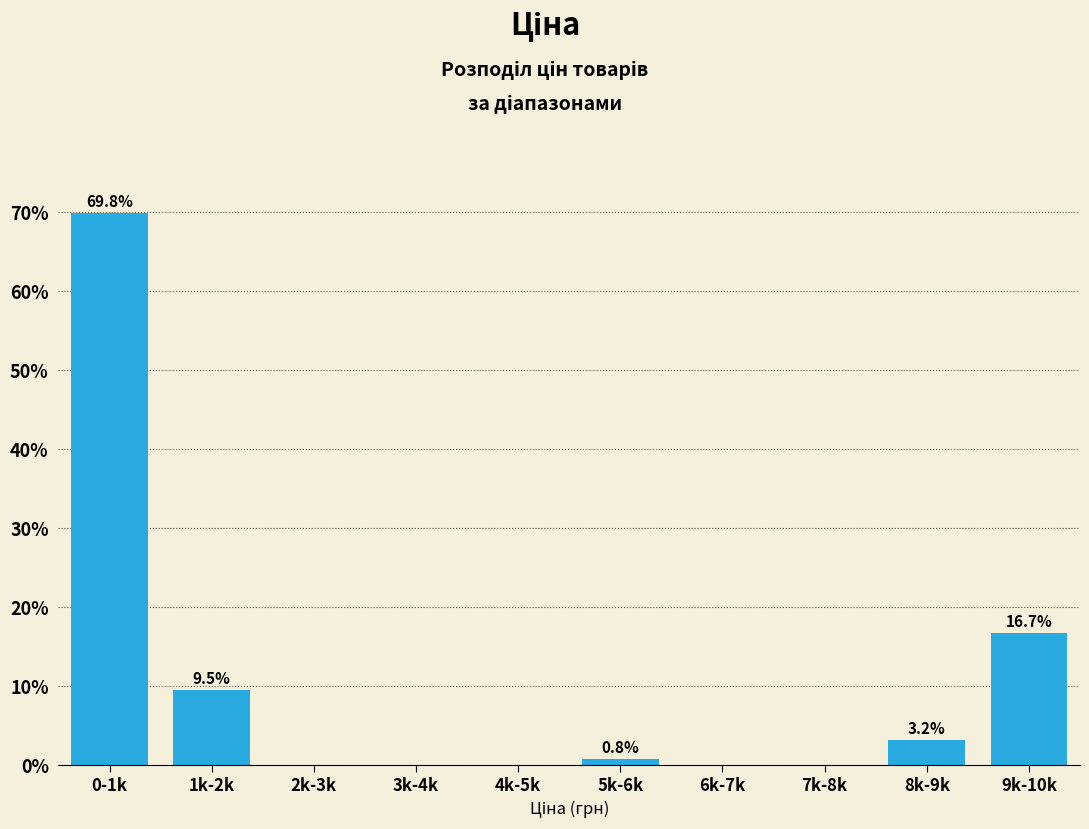

Reading right to left, list all the values displayed in this chart.

9k-10k=16.7	8k-9k=3.2	7k-8k=0.0	6k-7k=0.0	5k-6k=0.8	4k-5k=0.0	3k-4k=0.0	2k-3k=0.0	1k-2k=9.5	0-1k=69.8